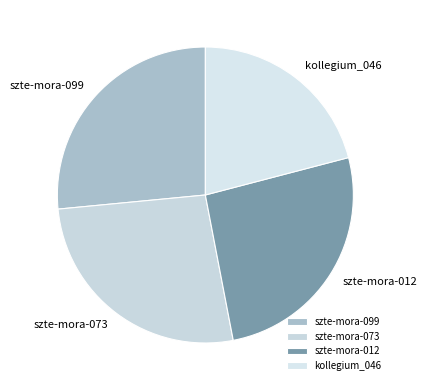

Which category has the smallest portion of the pie?

kollegium_046